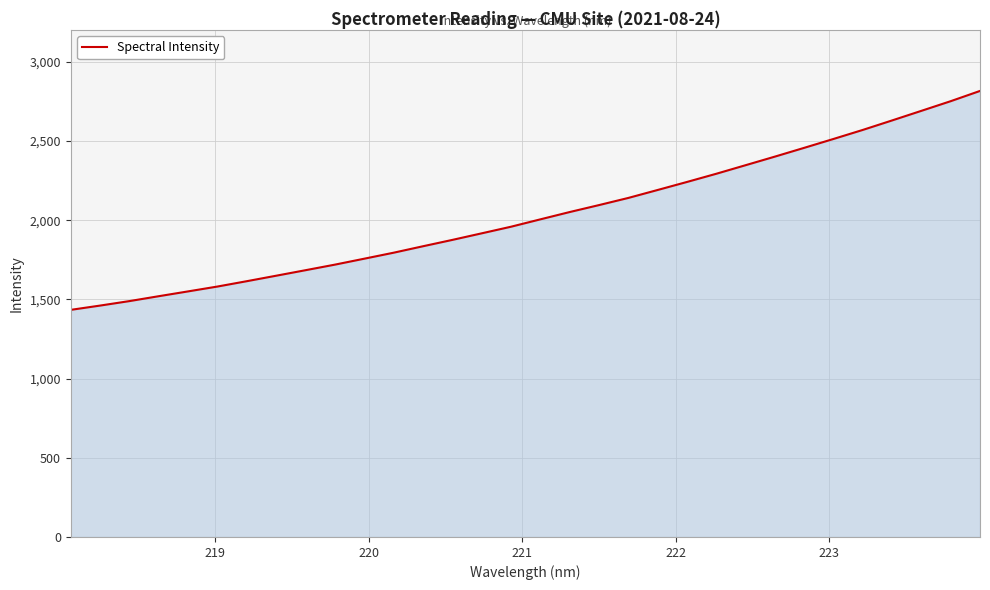

What is the difference between the maximum and minimum values?

1382.0